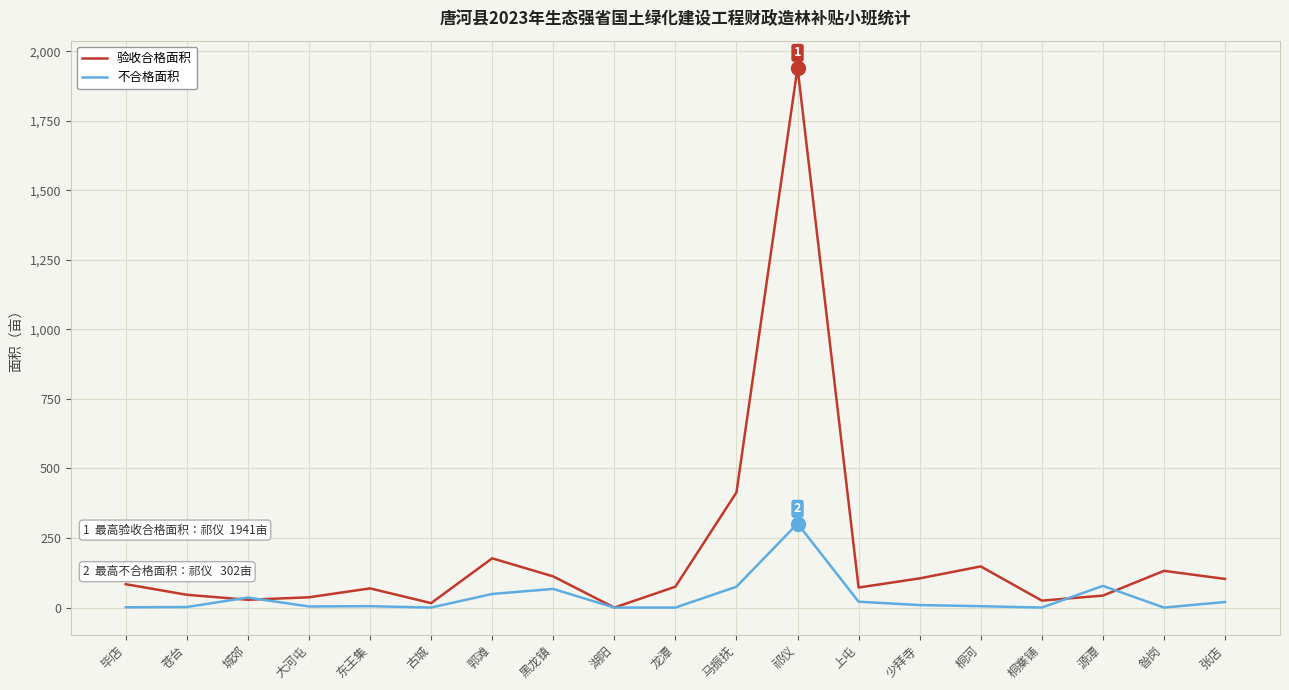

At 郭滩, list the series in order from largest to smallest.

验收合格面积, 不合格面积